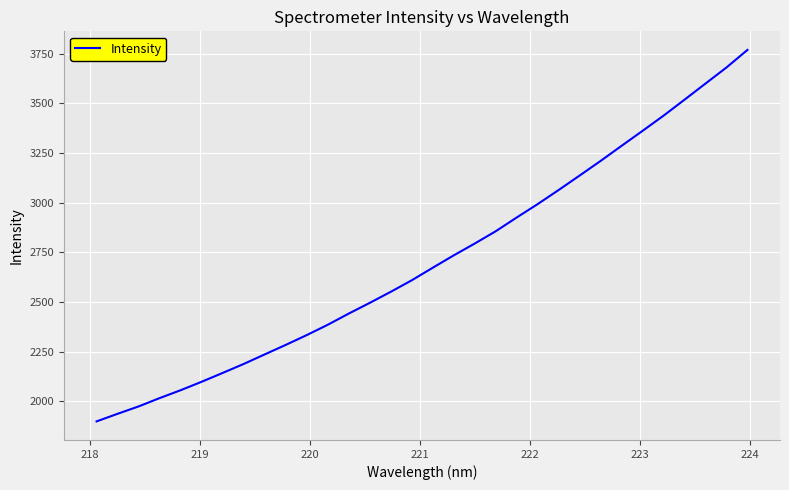

What is the smallest value displayed?

1899.1